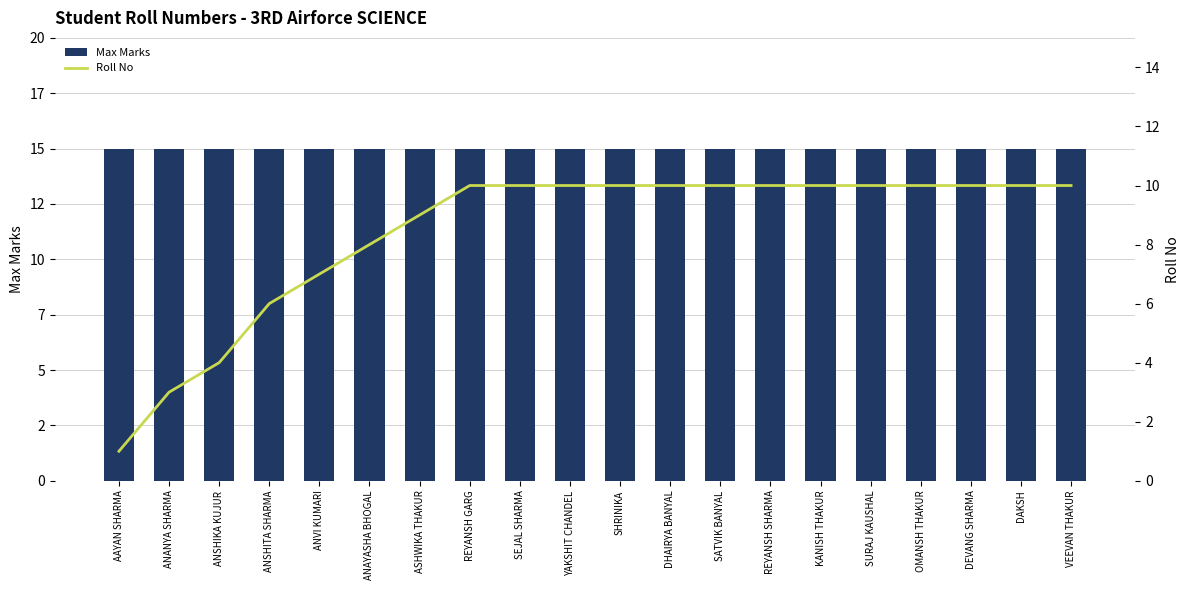

Which series has the largest range (max minus min)?

Roll No